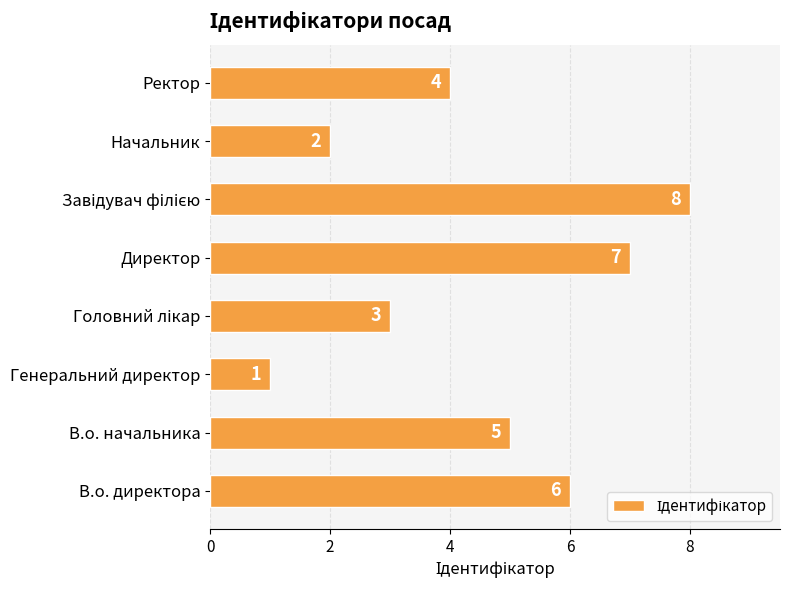

What is the difference between the second highest and second lowest values?

5